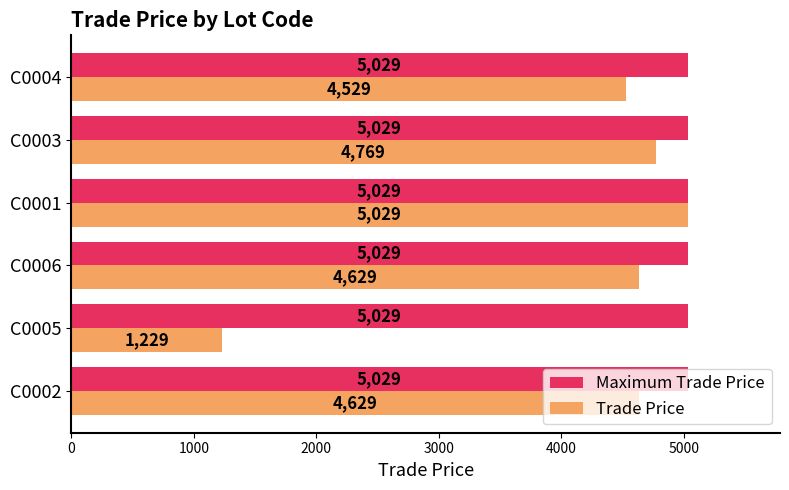

Is it true that Maximum Trade Price equals 5029 at C0001?

True